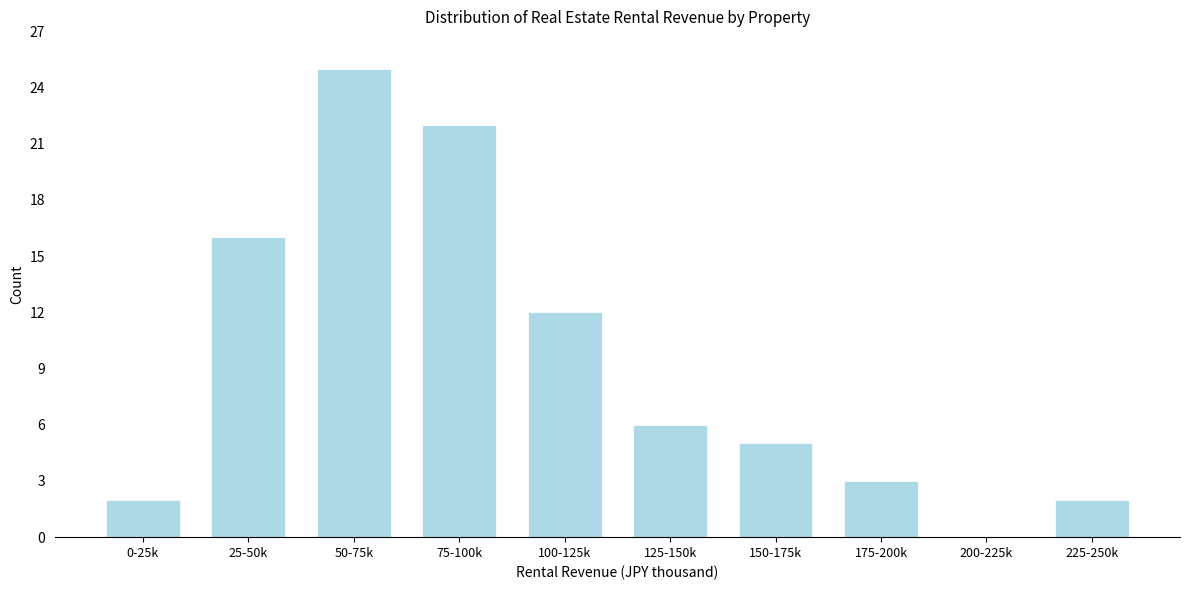

Reading right to left, what are all the values shown in this chart?

225-250k=2	200-225k=0	175-200k=3	150-175k=5	125-150k=6	100-125k=12	75-100k=22	50-75k=25	25-50k=16	0-25k=2